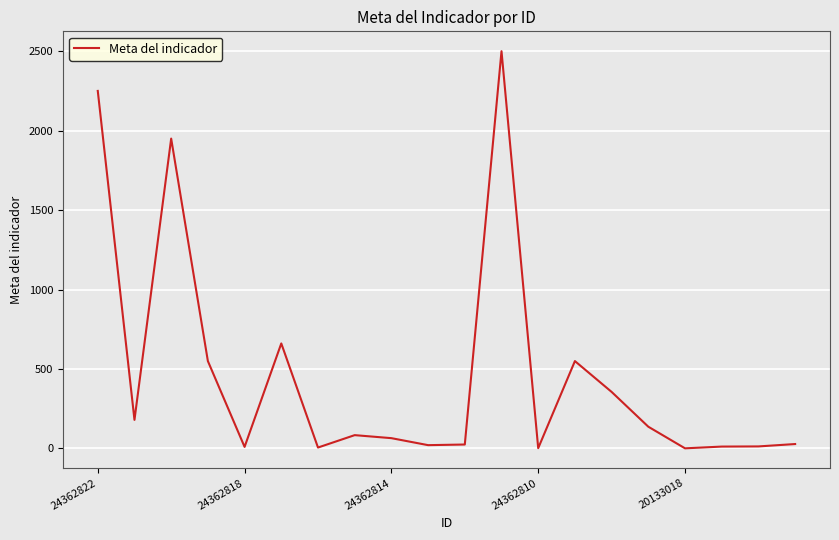

What is the sum of all values?

9401